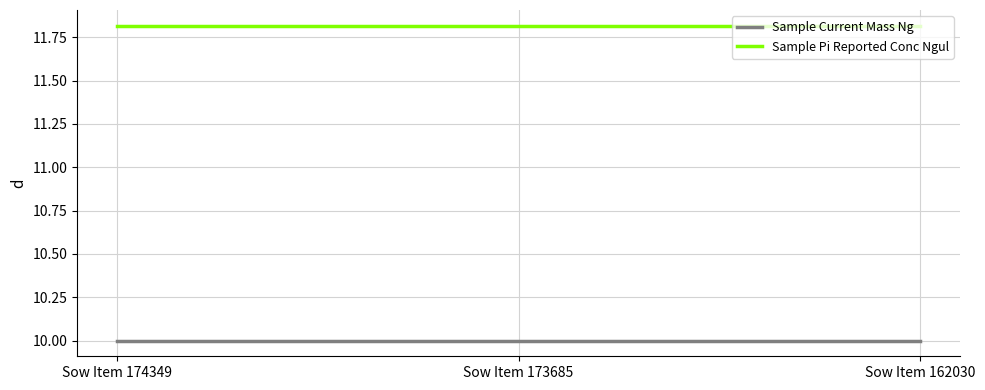

What is the highest value of the Sample Pi Reported Conc Ngul series?

11.8